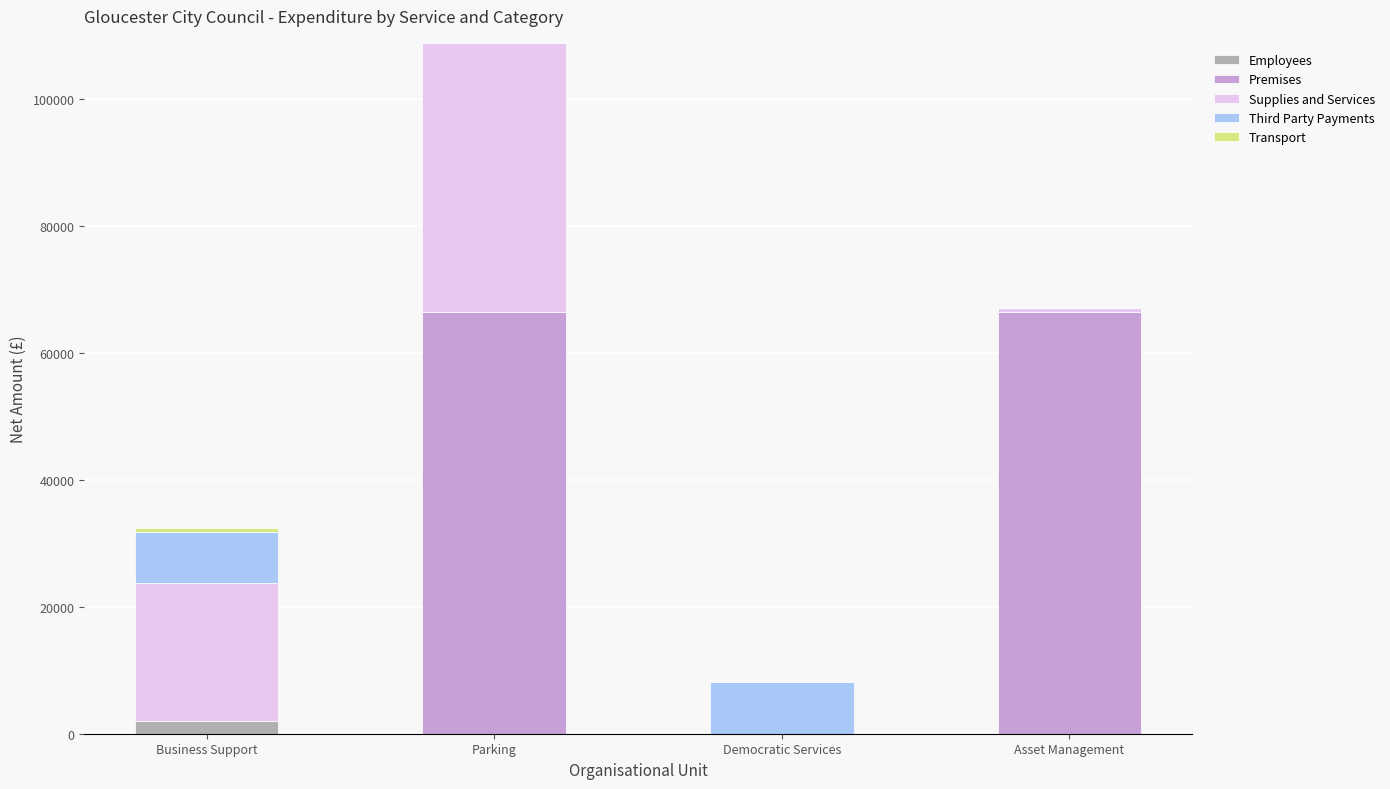

Is it true that Employees equals 0.0 at Democratic Services?

True